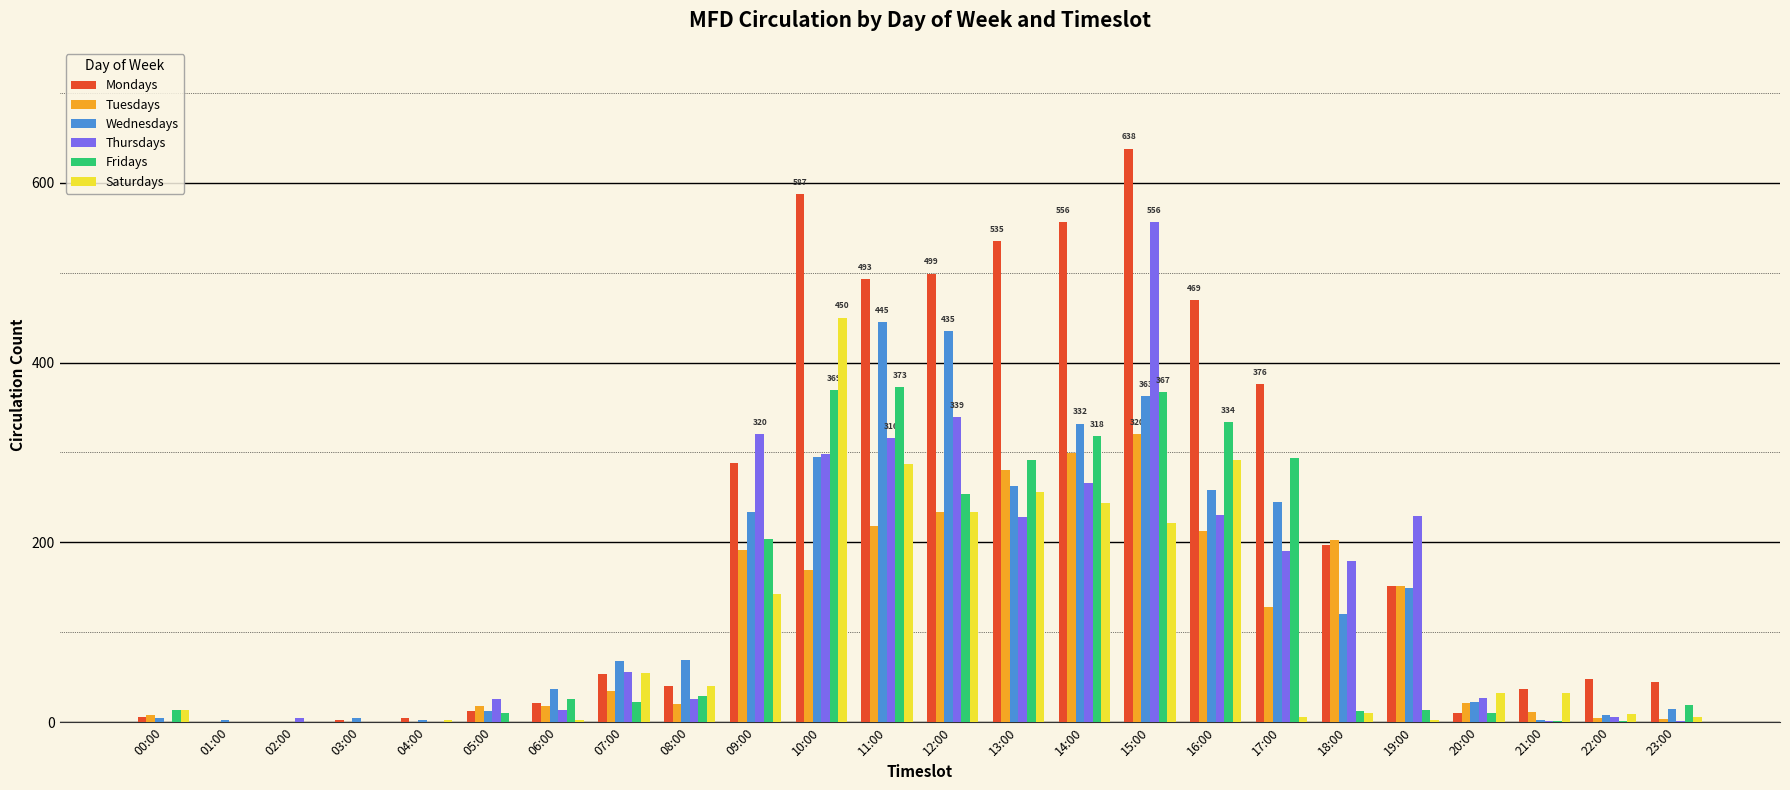

How many series are shown in this chart?

6